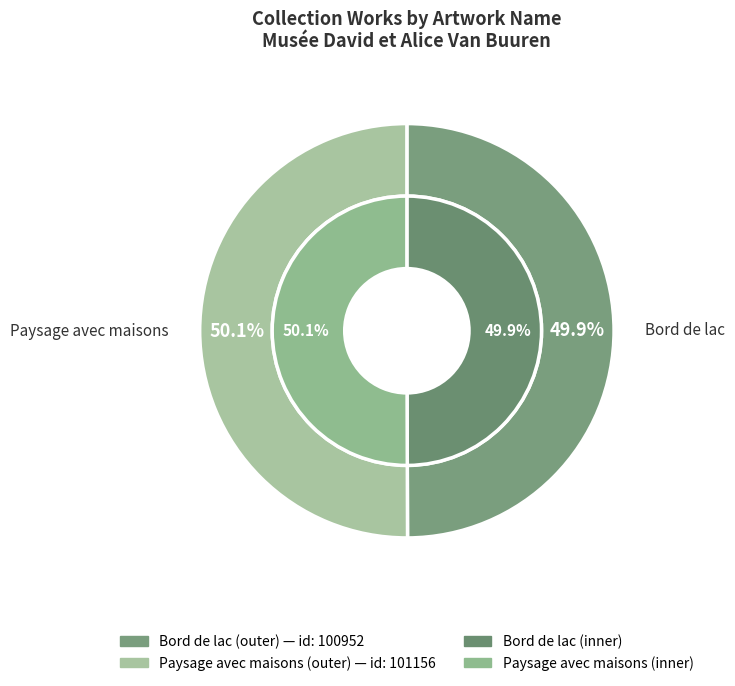

To the nearest percent, what is the average slice percentage?

50%